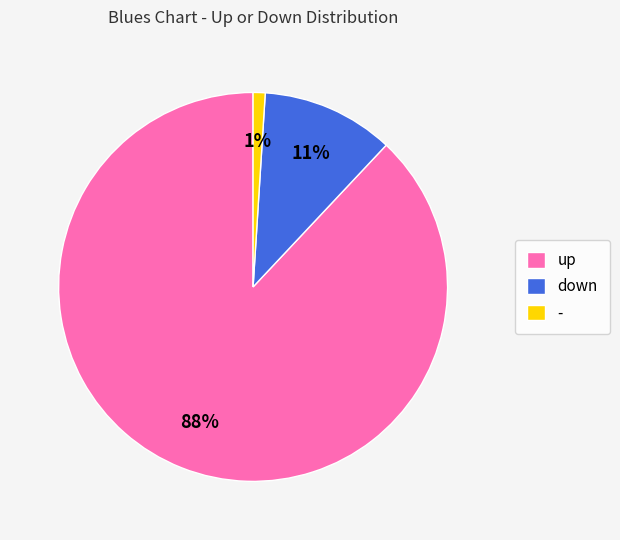

Does up represent more than half of the total?

Yes